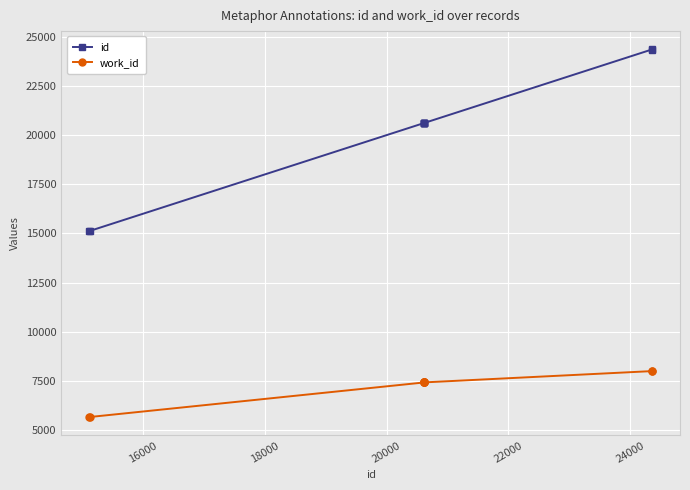

Rank the series by their average value, from lowest to highest.

work_id, id